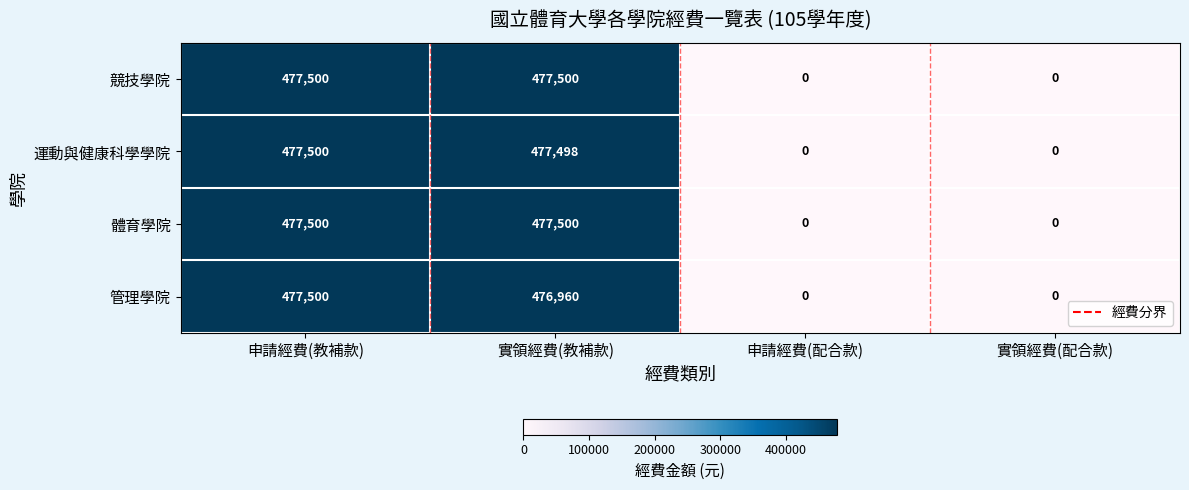

How many distinct data groups are displayed?

4